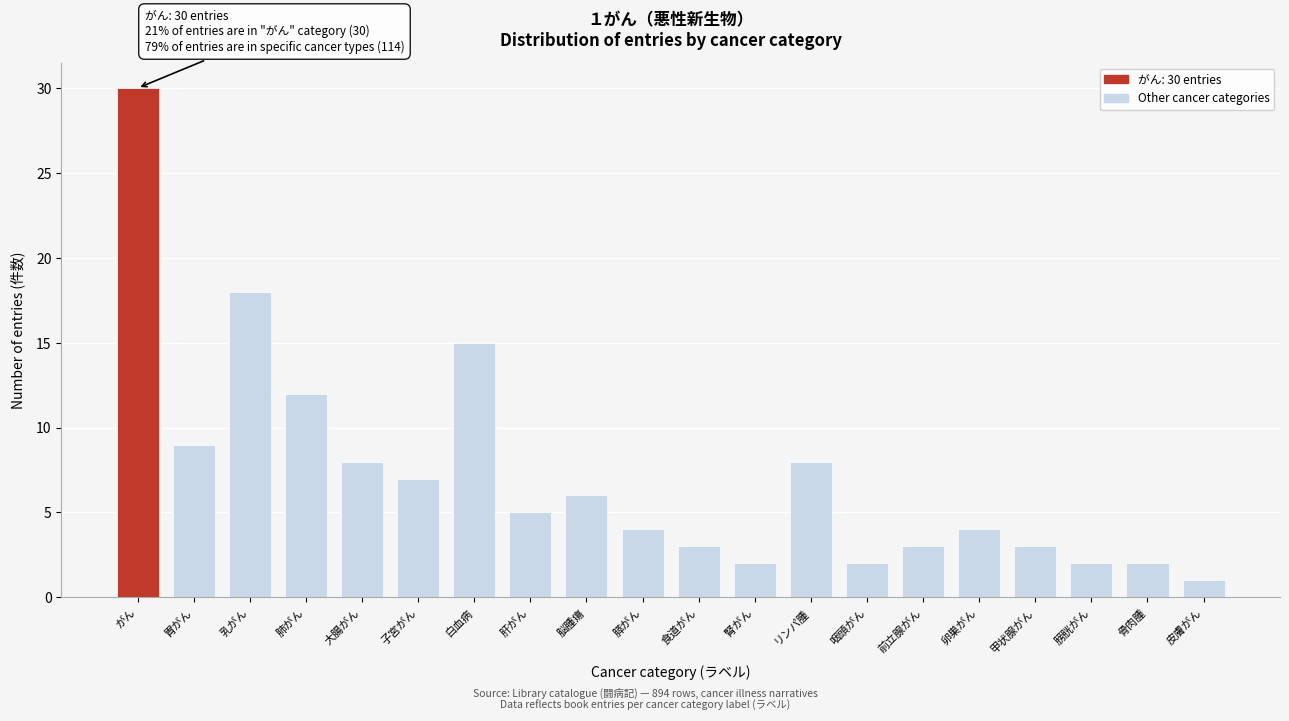

Reading left to right, transcribe all the data shown in this chart.

がん=30	胃がん=9	乳がん=18	肺がん=12	大腸がん=8	子宮がん=7	白血病=15	肝がん=5	脳腫瘍=6	膵がん=4	食道がん=3	腎がん=2	リンパ腫=8	咽頭がん=2	前立腺がん=3	卵巣がん=4	甲状腺がん=3	膀胱がん=2	骨肉腫=2	皮膚がん=1